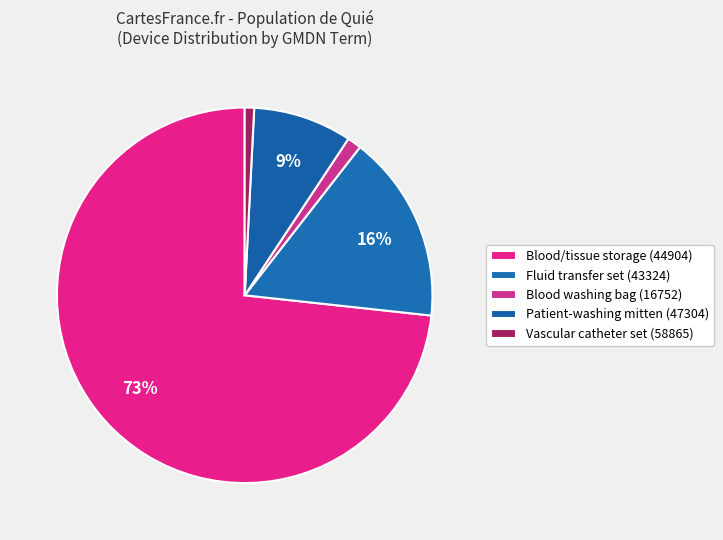

Count the number of slices in the pie.

5